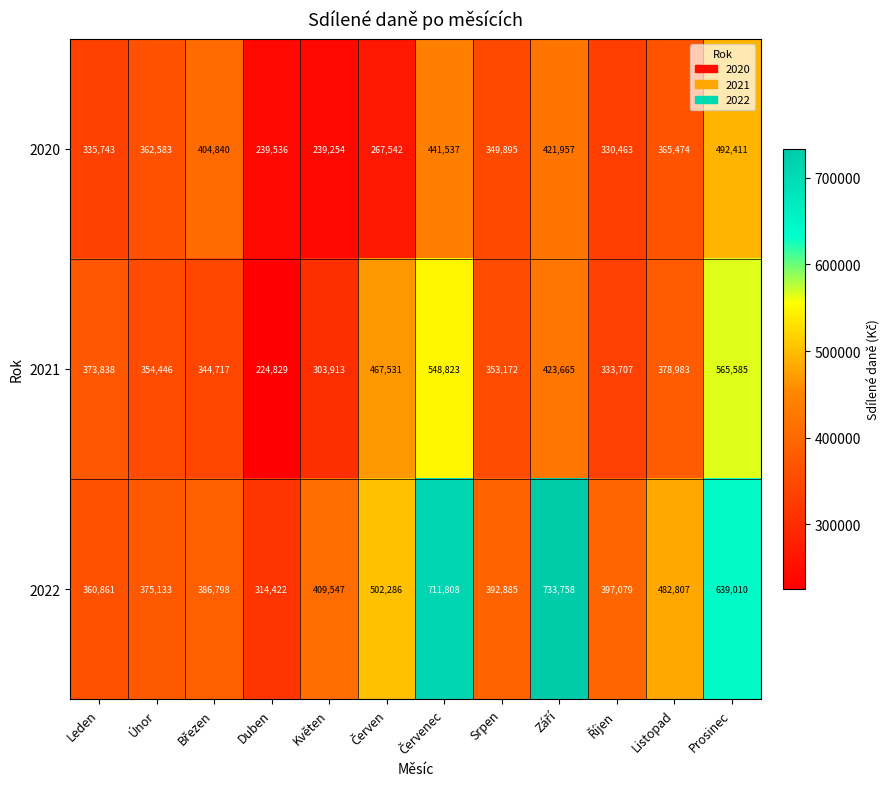

Which series has the largest range (max minus min)?

2022